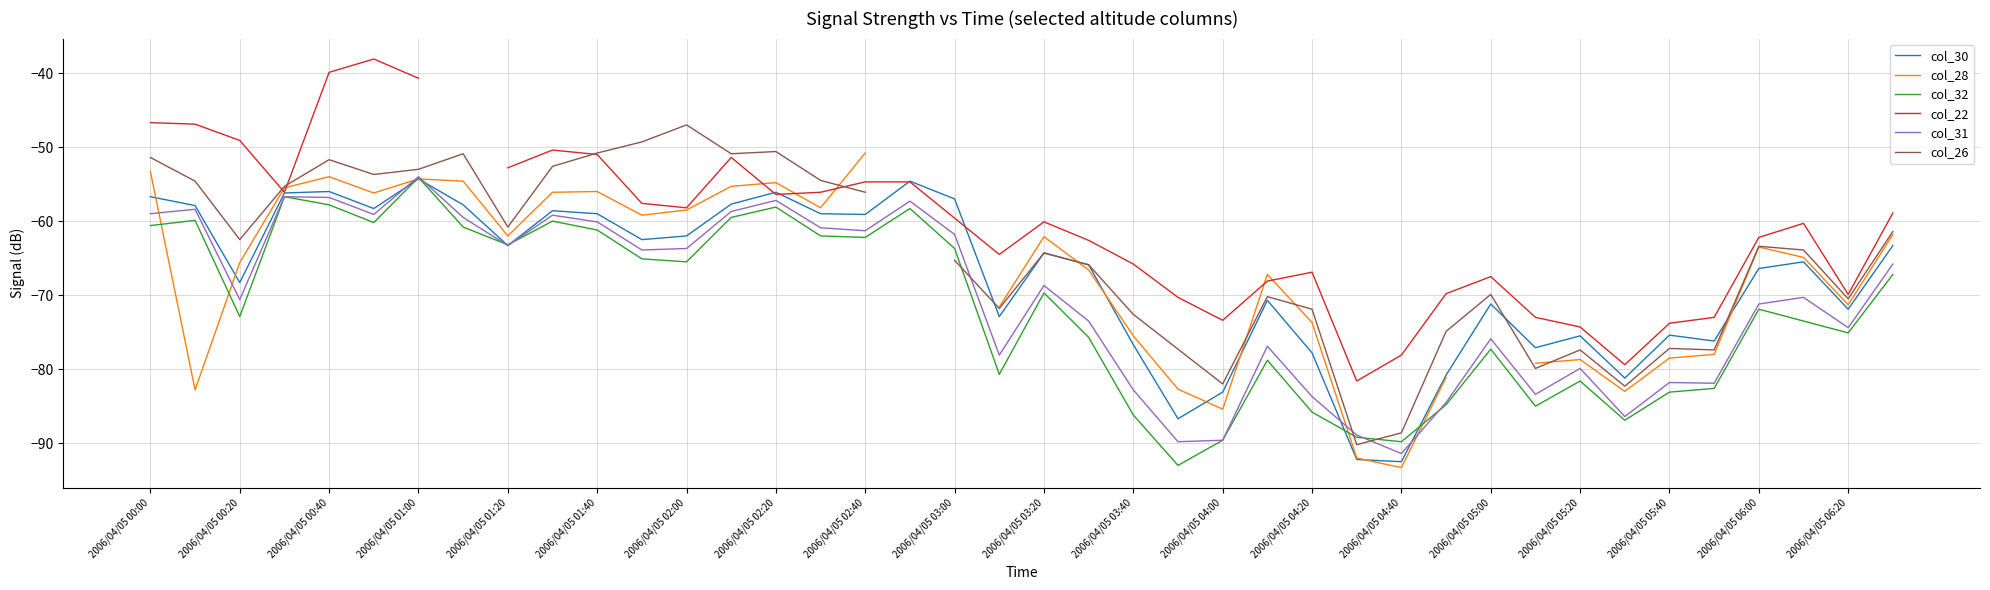

What is the maximum value for col_30?

-54.3